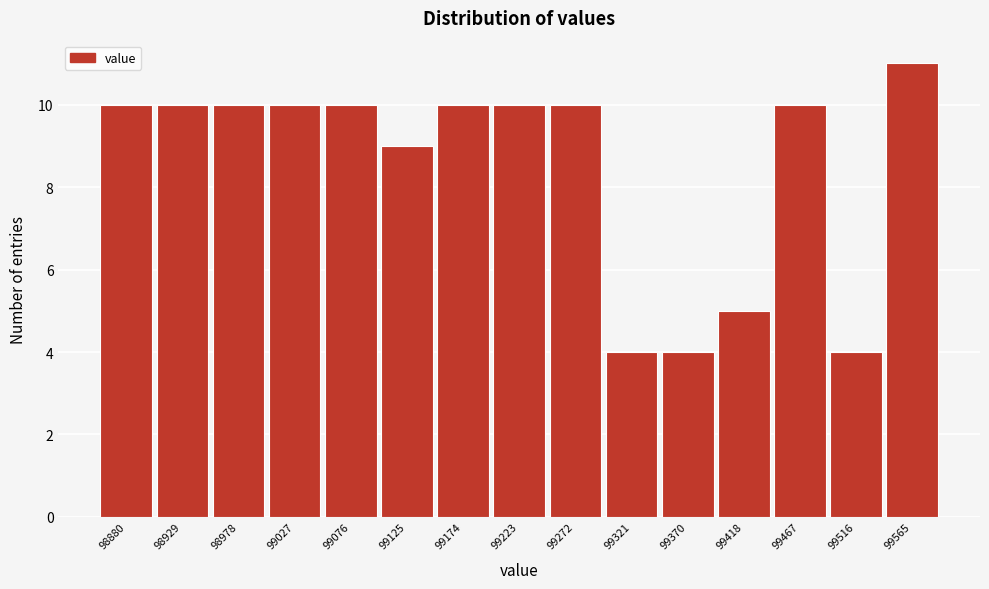

Reading right to left, list all the values displayed in this chart.

11	4	10	5	4	4	10	10	10	9	10	10	10	10	10